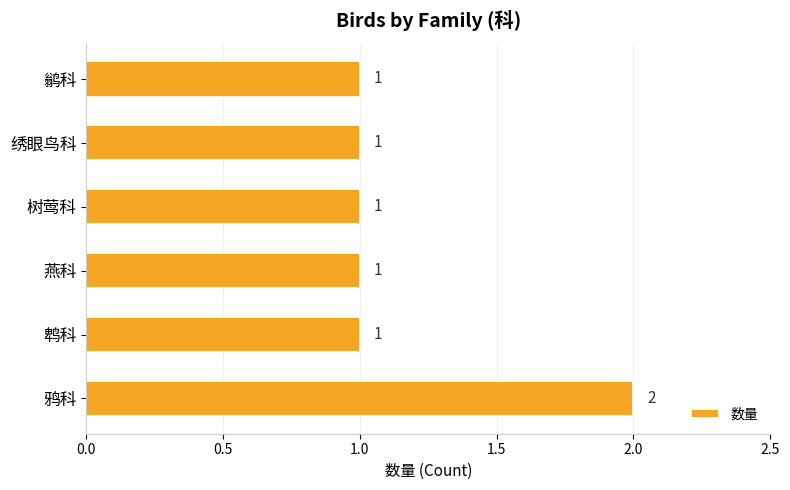

The chart shows a value of 0 at 燕科. True or false?

False